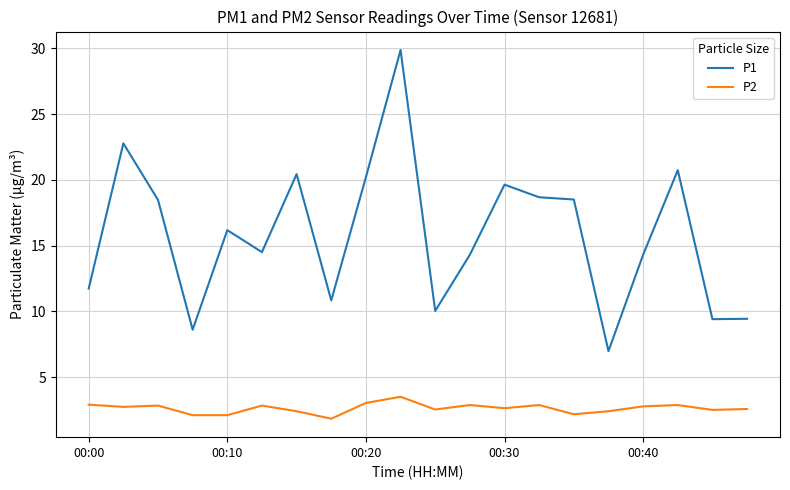

What is the maximum value for P1?

29.9